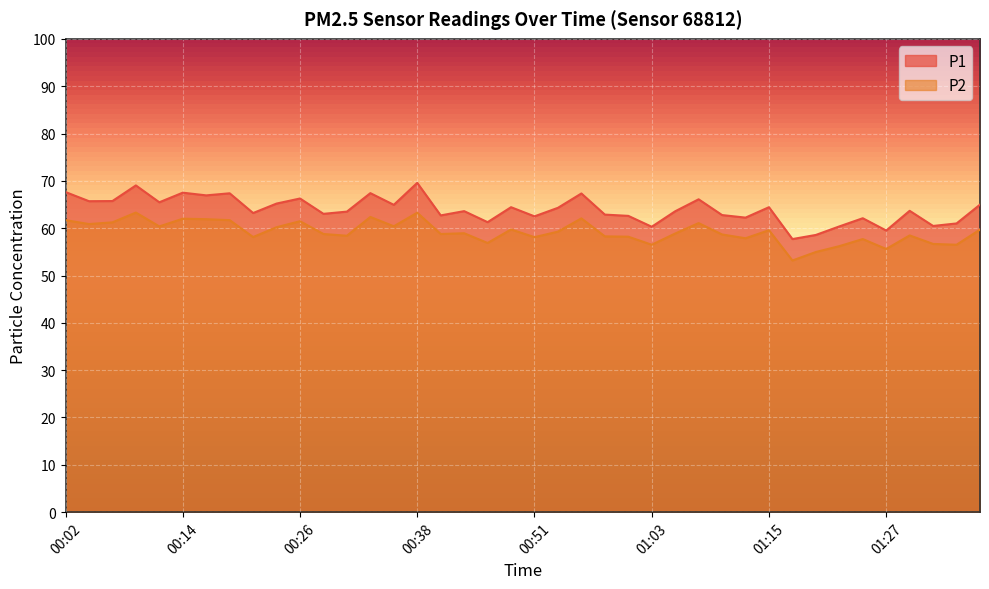

At which category does P1 reach its first local valley?

00:04